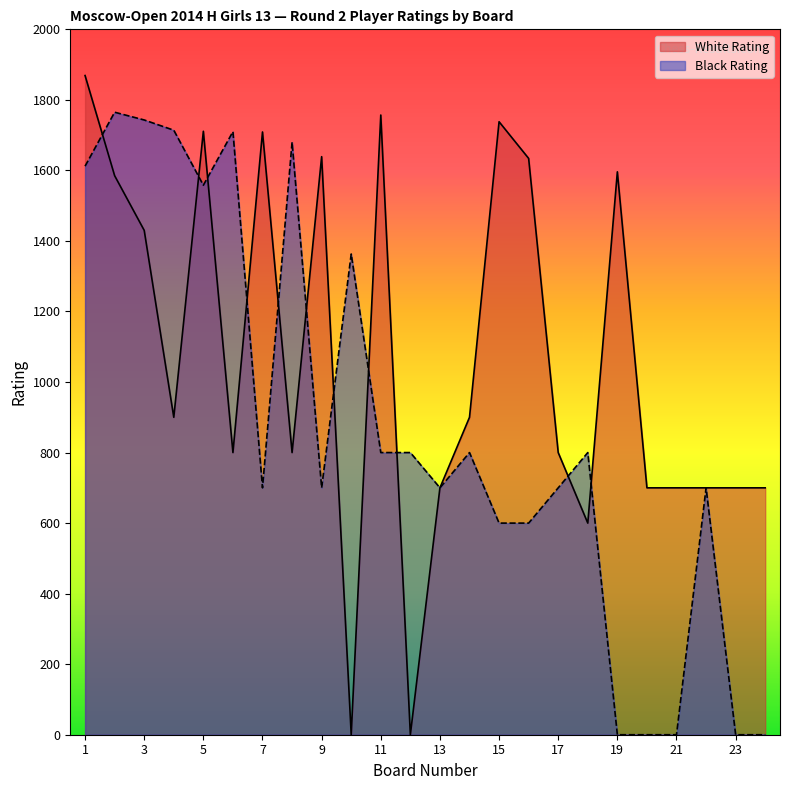

At how many categories does at least one series exceed 455?

24